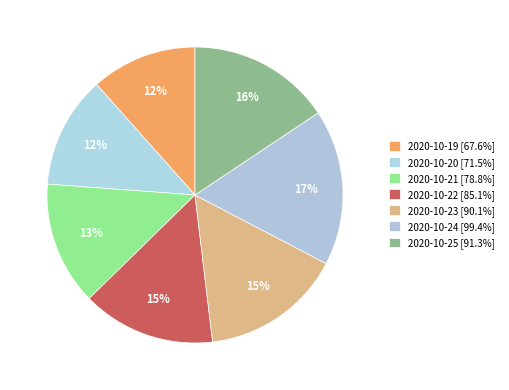

Is it true that 2020-10-19 is 12% of the pie?

True